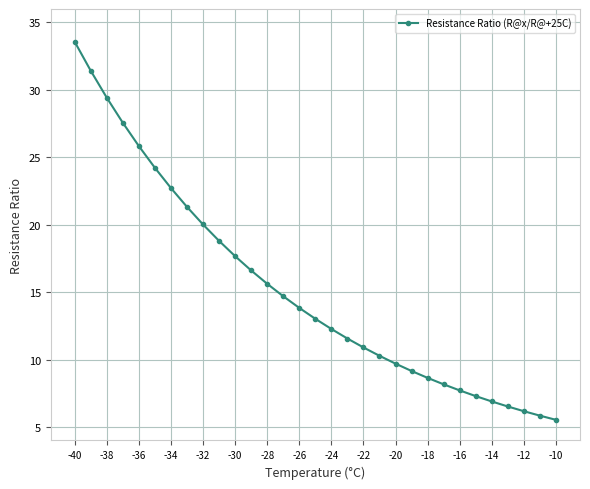

What is the maximum value shown in the chart?

33.6